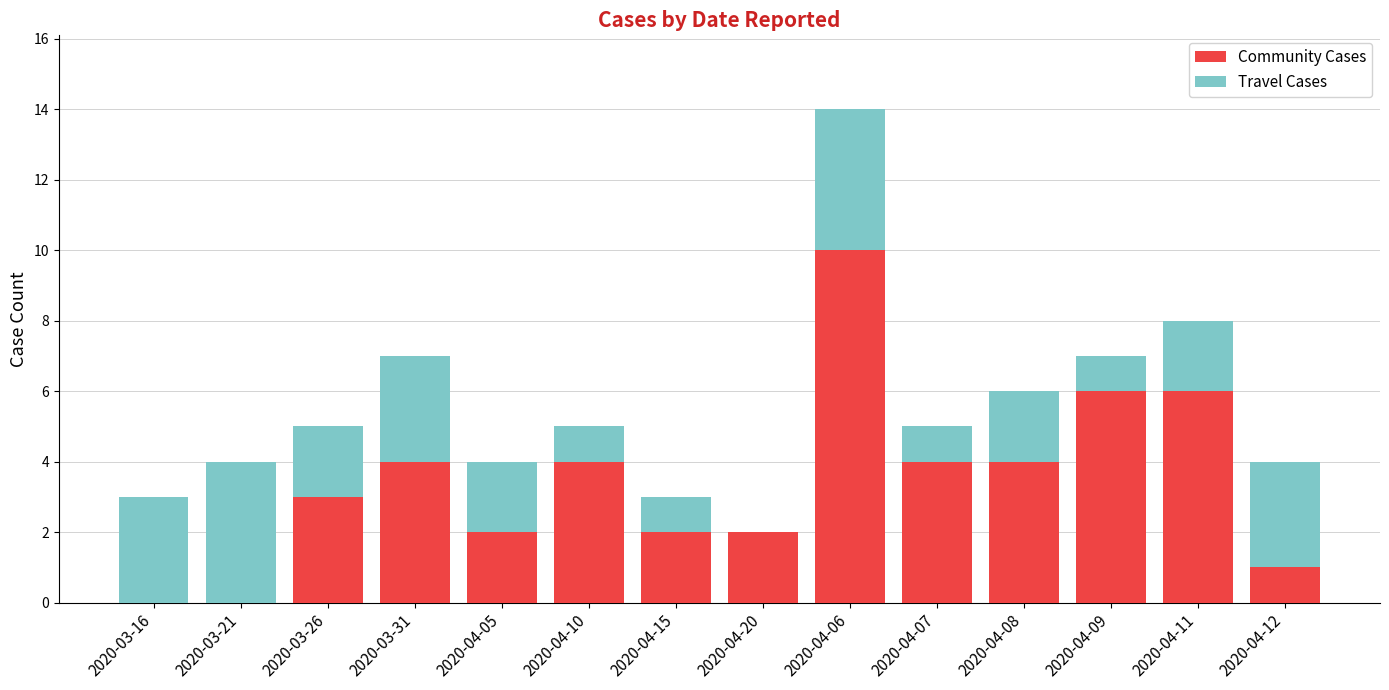

The value of Community Cases at 2020-03-16 is 0. True or false?

True